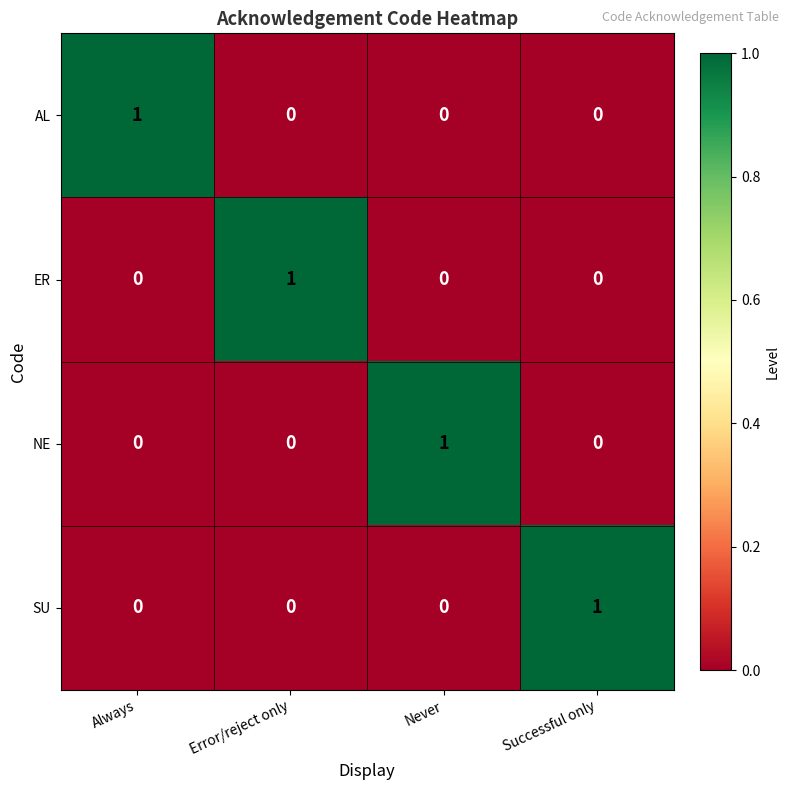

At how many categories does at least one series exceed 0?

4